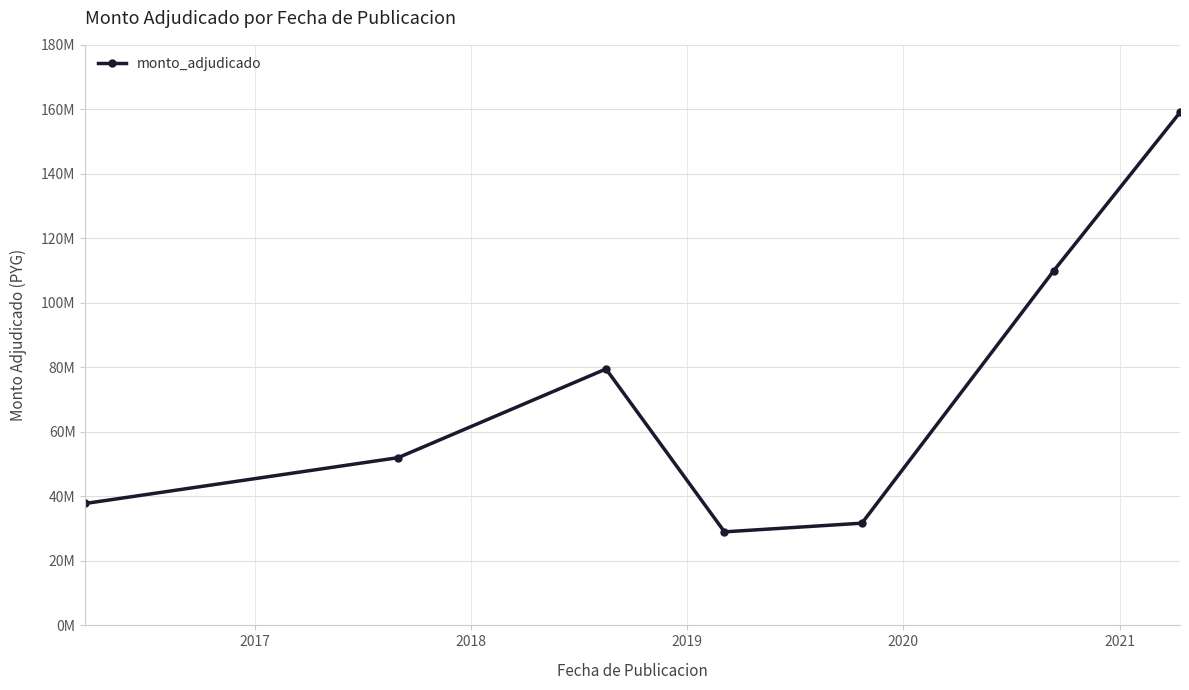

Does the chart have visible grid lines?

Yes